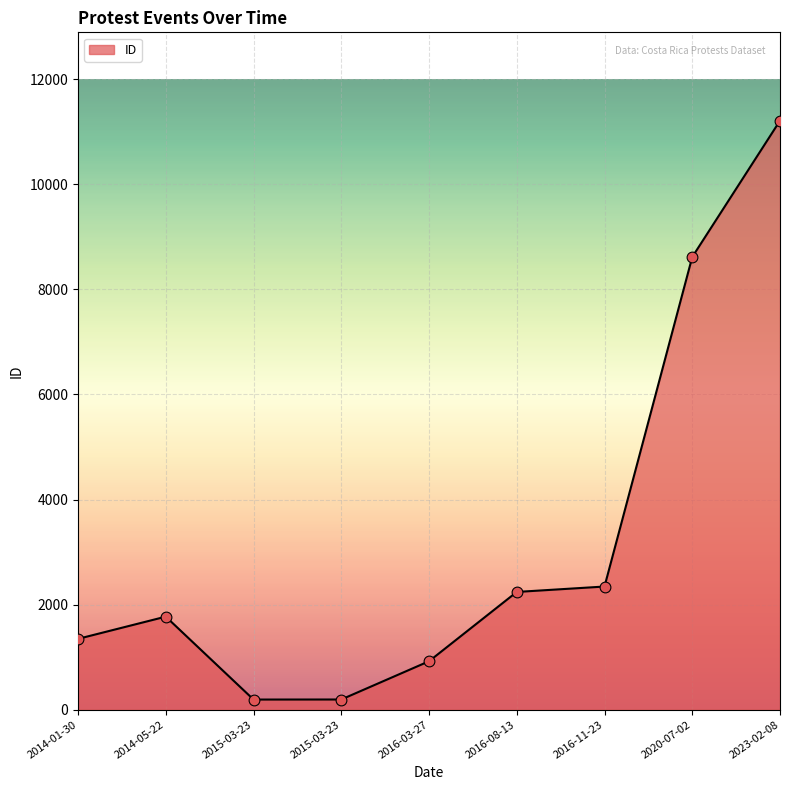

How many lines are shown in the chart?

1